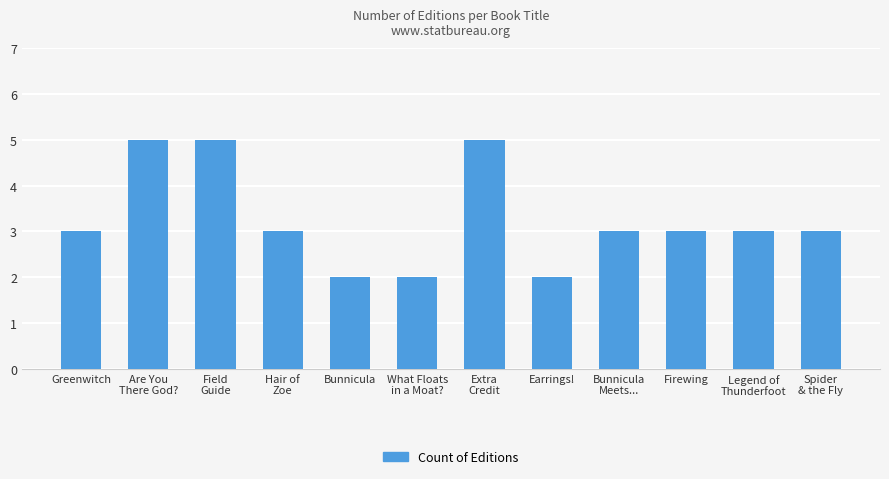

True or false: the data shows 3 at Greenwitch.

True